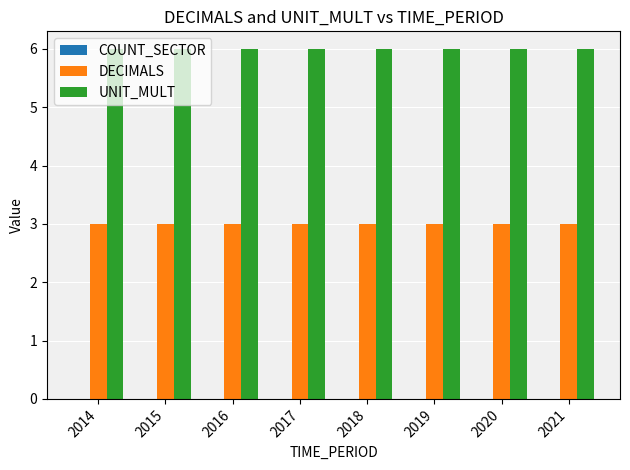

Read the DECIMALS value at 2020.

3